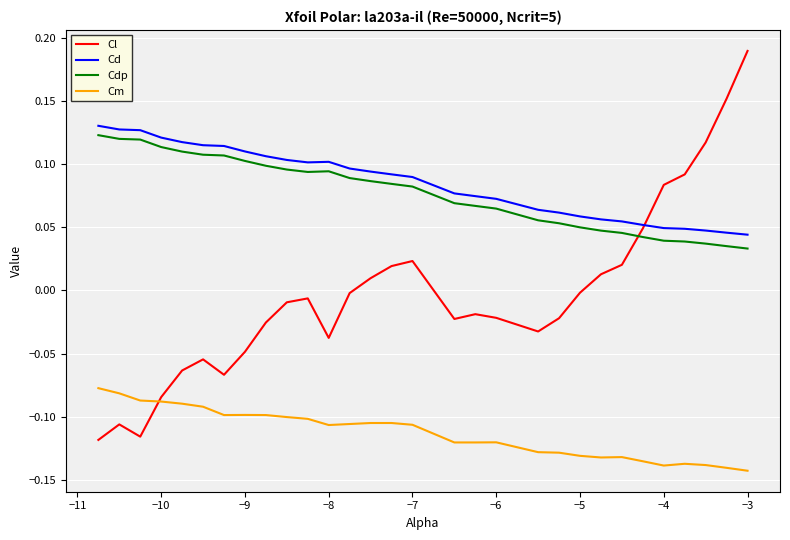

Which series has the widest spread of values?

Cl